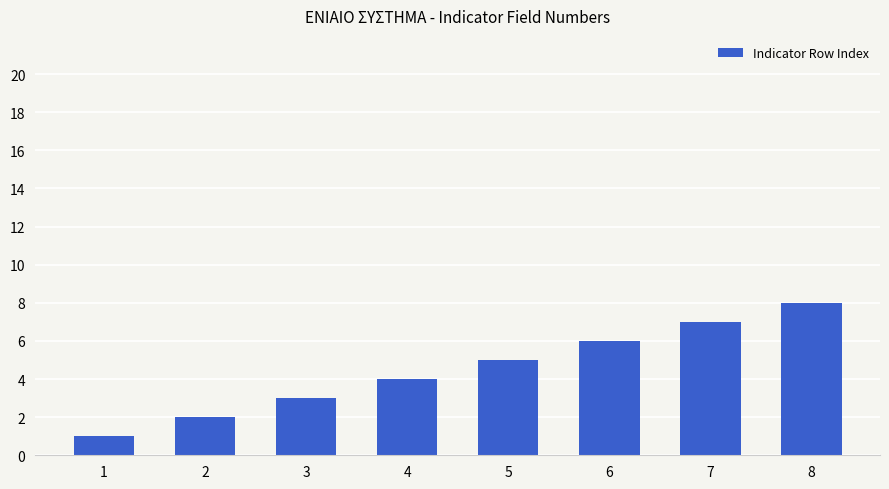

What is the value of the 4th bar from the left?

4